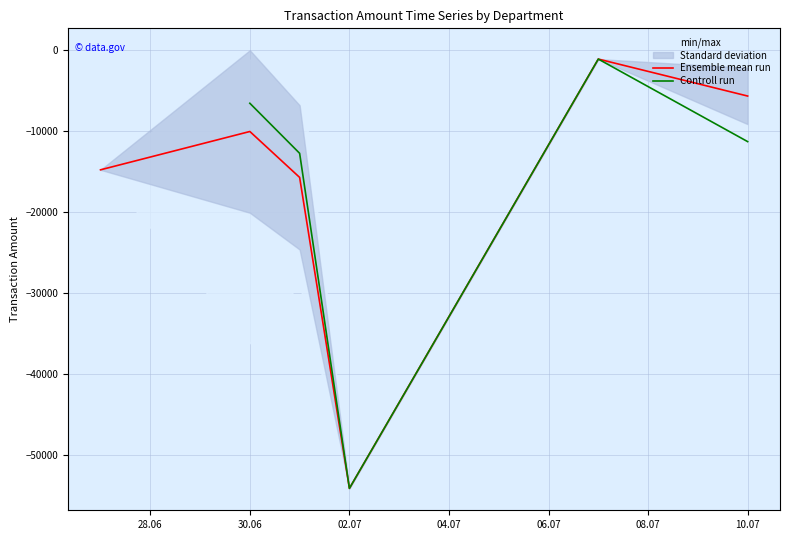

Is it true that the value at 10 is -922.4?

False